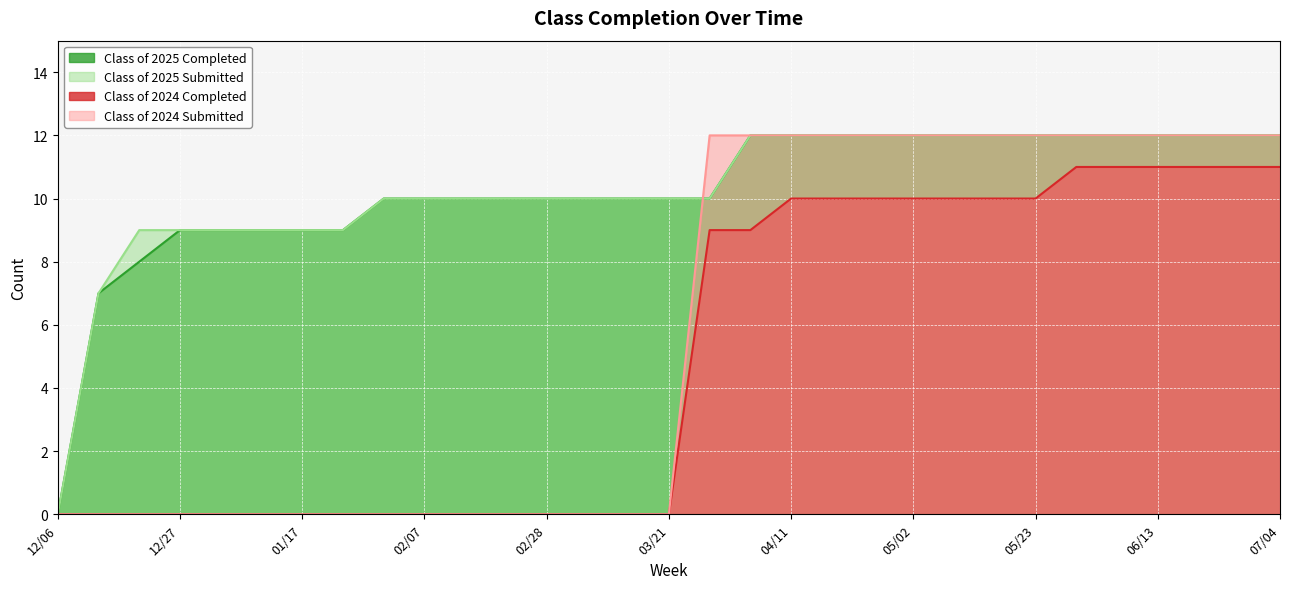

What is the difference between the maximum and minimum values in the Class of 2024 Submitted series?

12